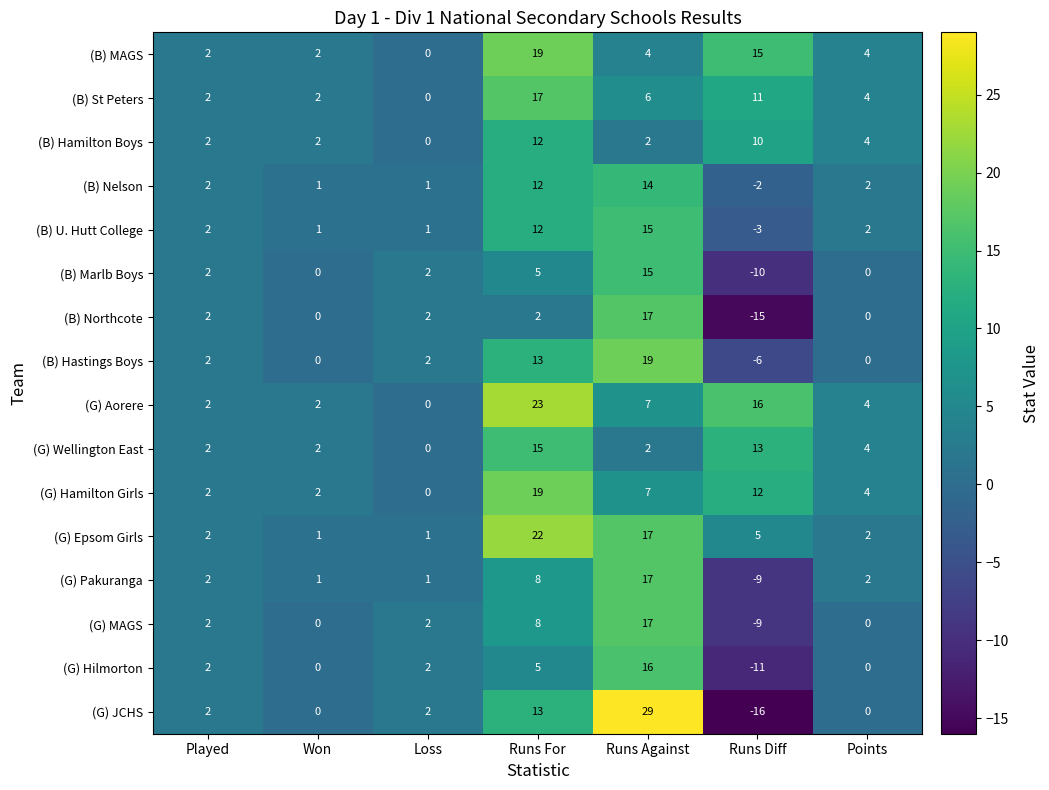

What is the difference between the highest and lowest values at Runs For?

21